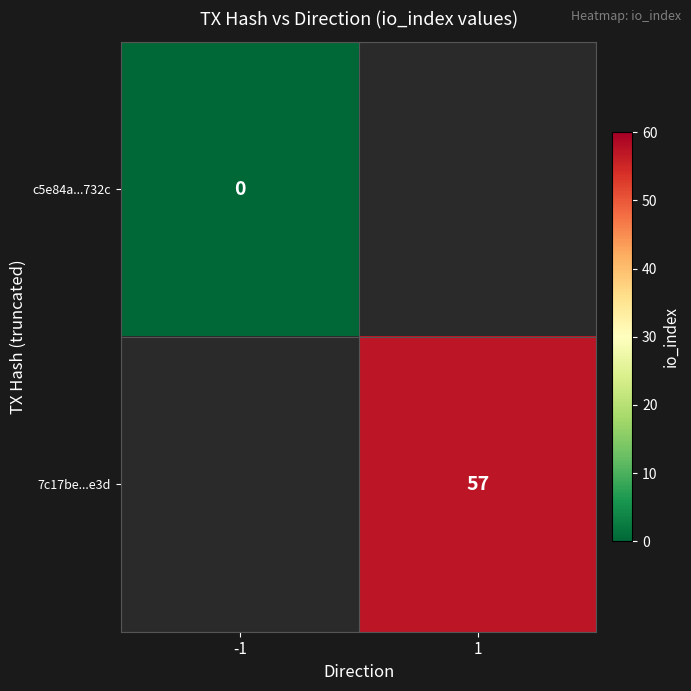

Is it true that 7c17be...e3d equals 19.5 at 1?

False